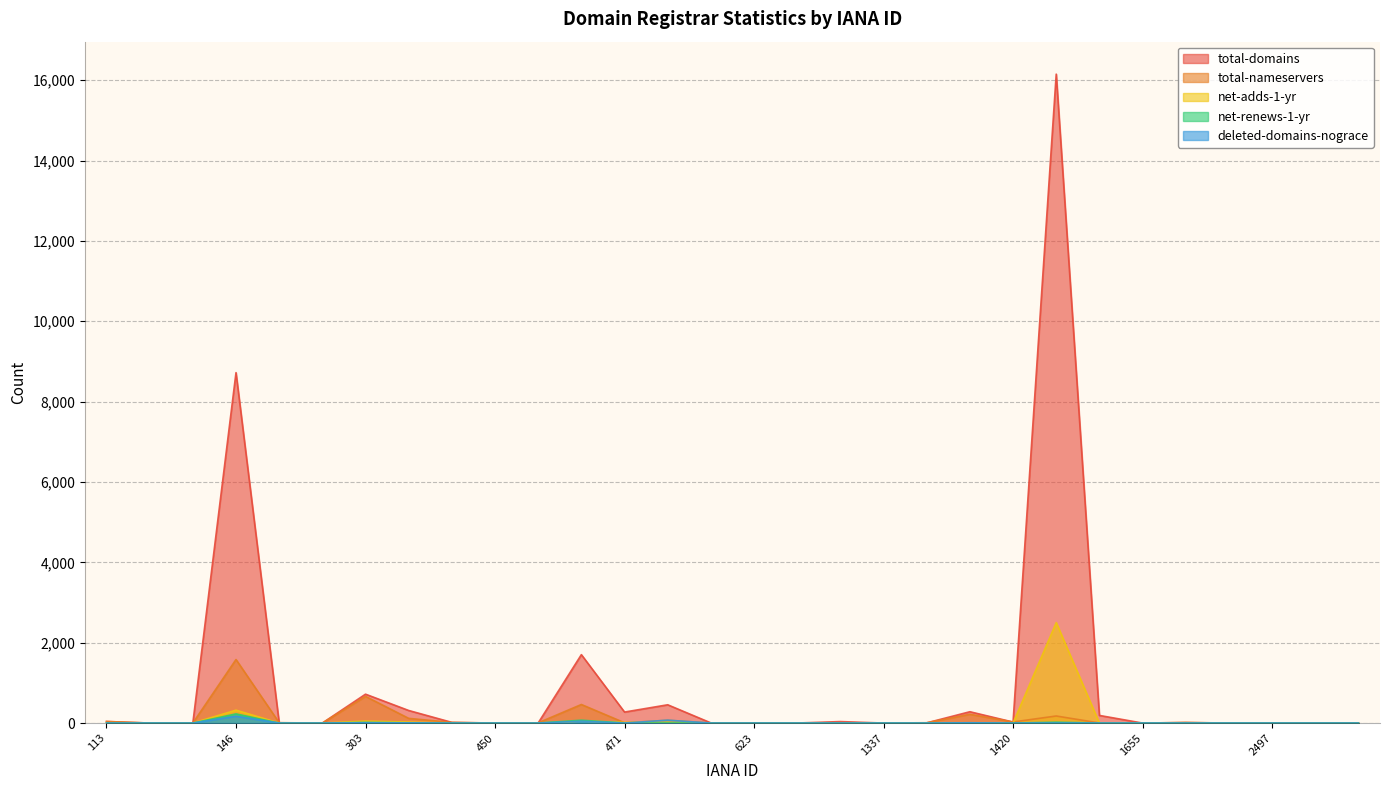

Count the number of data series in this chart.

5